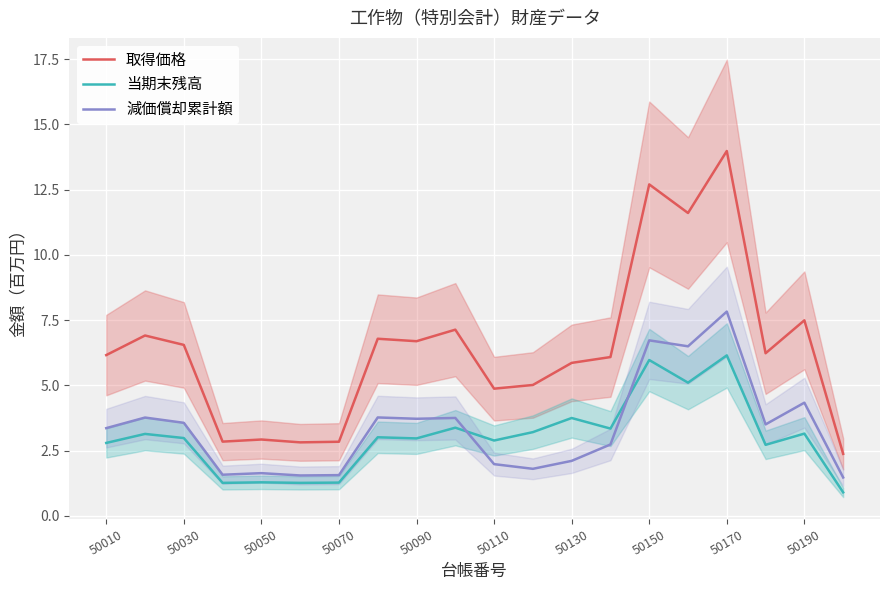

How many lines are shown in the chart?

3